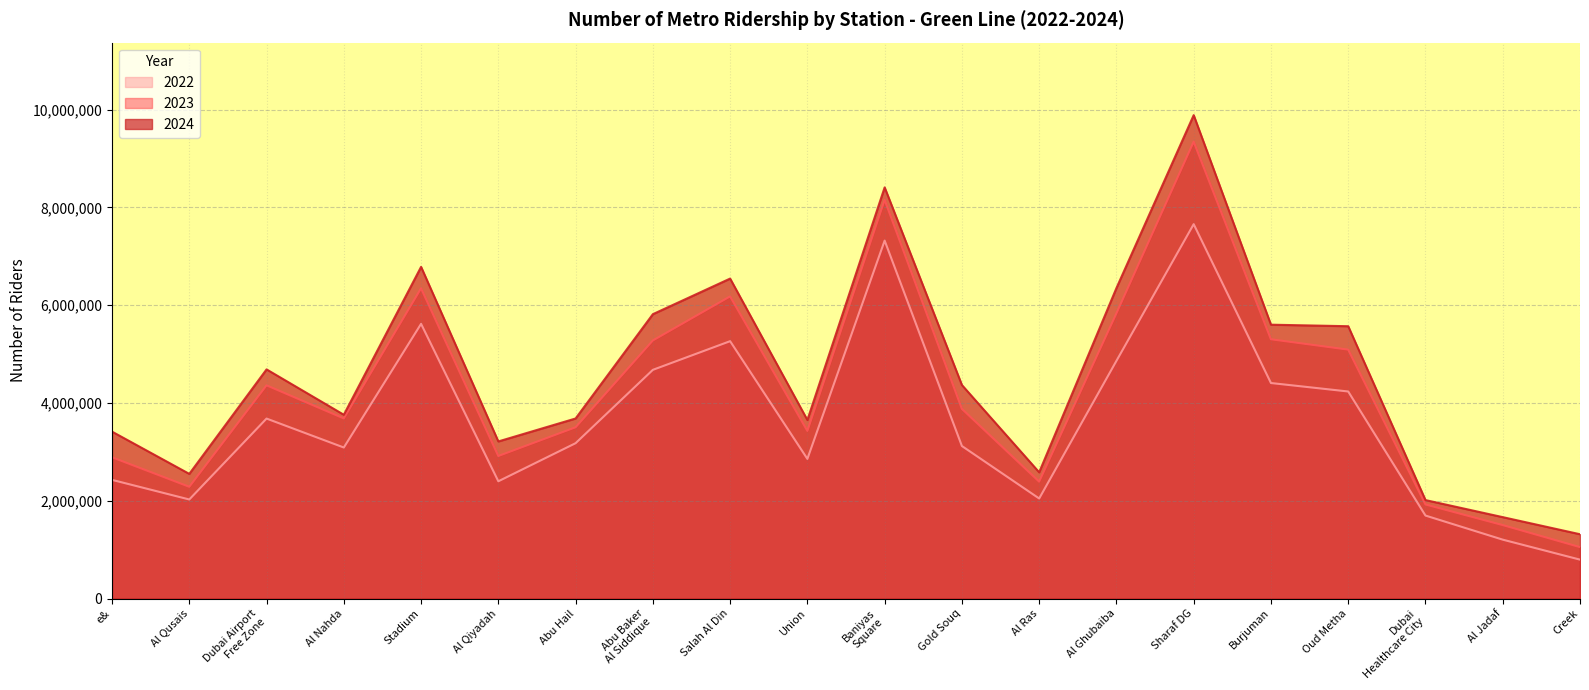

Rank the series at Sharaf DG from lowest to highest value.

2022, 2023, 2024